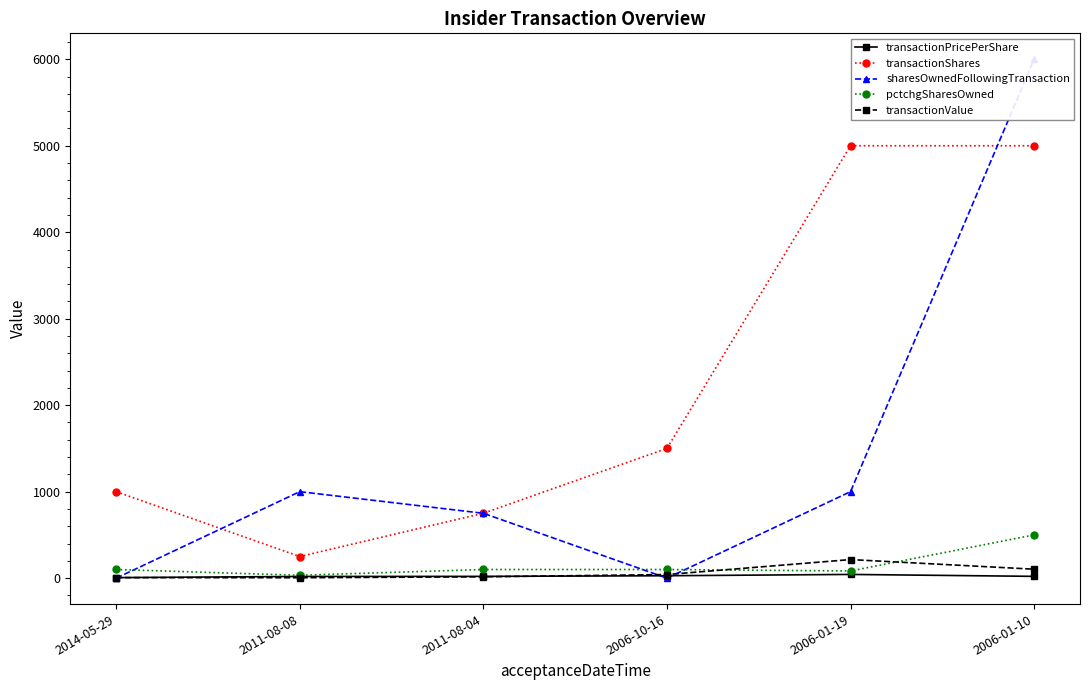

How many lines are shown in the chart?

5